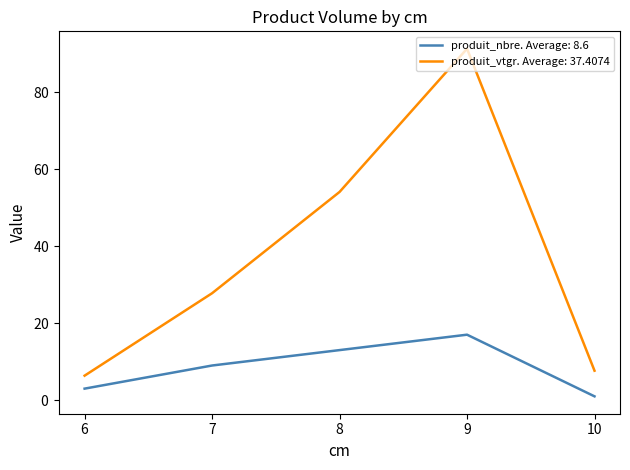

Does the chart have visible grid lines?

No